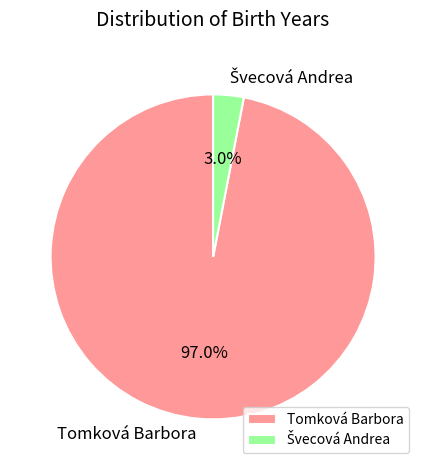

How many segments does this pie chart have?

2